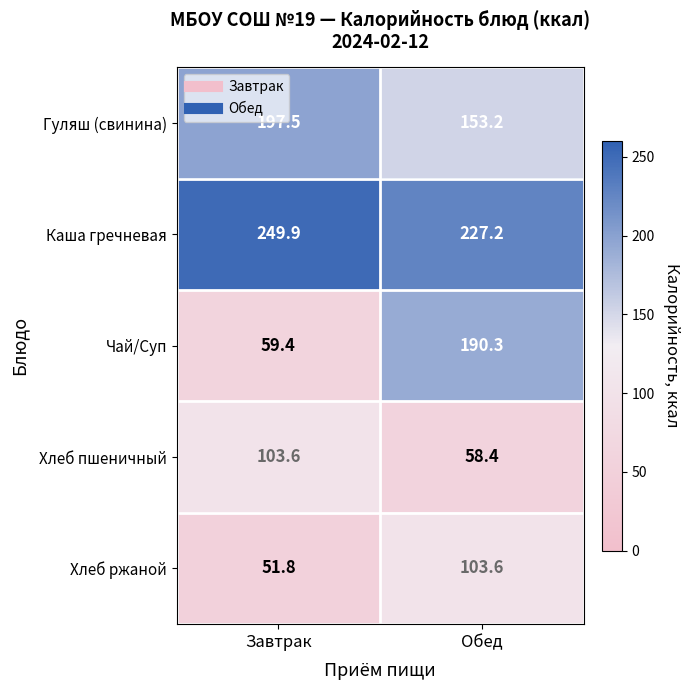

Read the Хлеб пшеничный value at Обед.

58.4